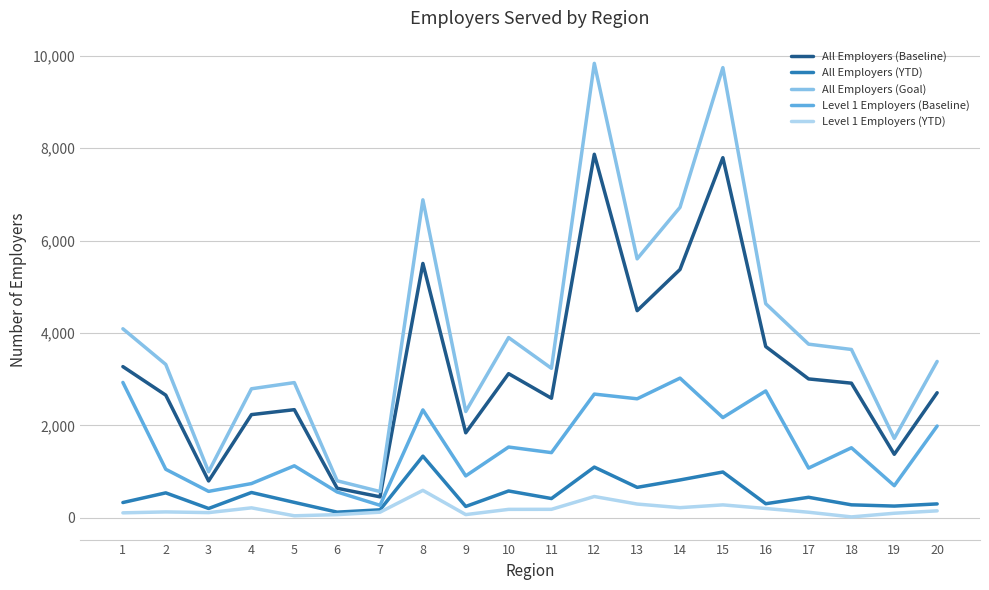

Is this an area chart (filled region under the line)?

No